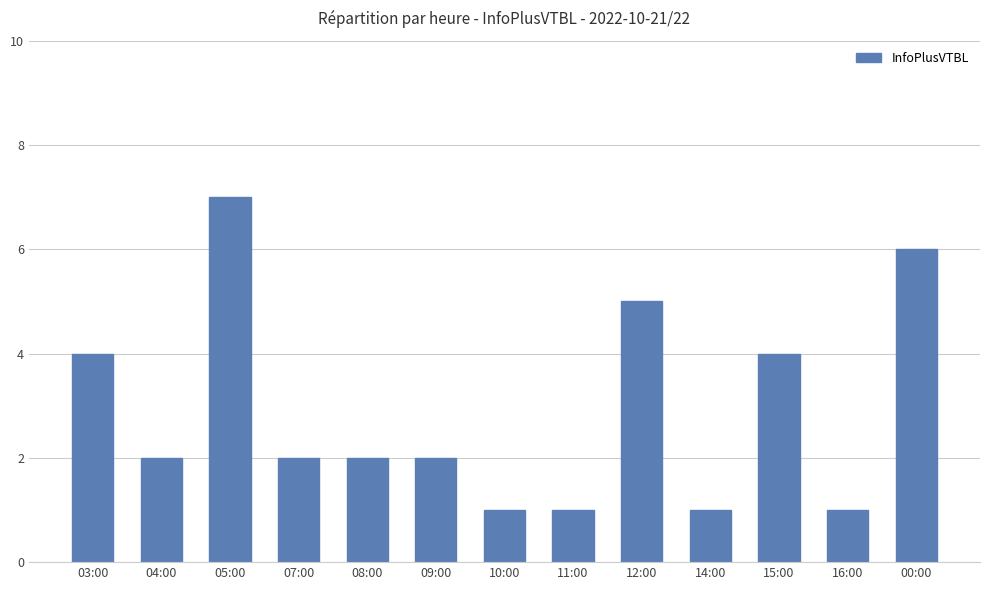

What is the sum of all values?

38